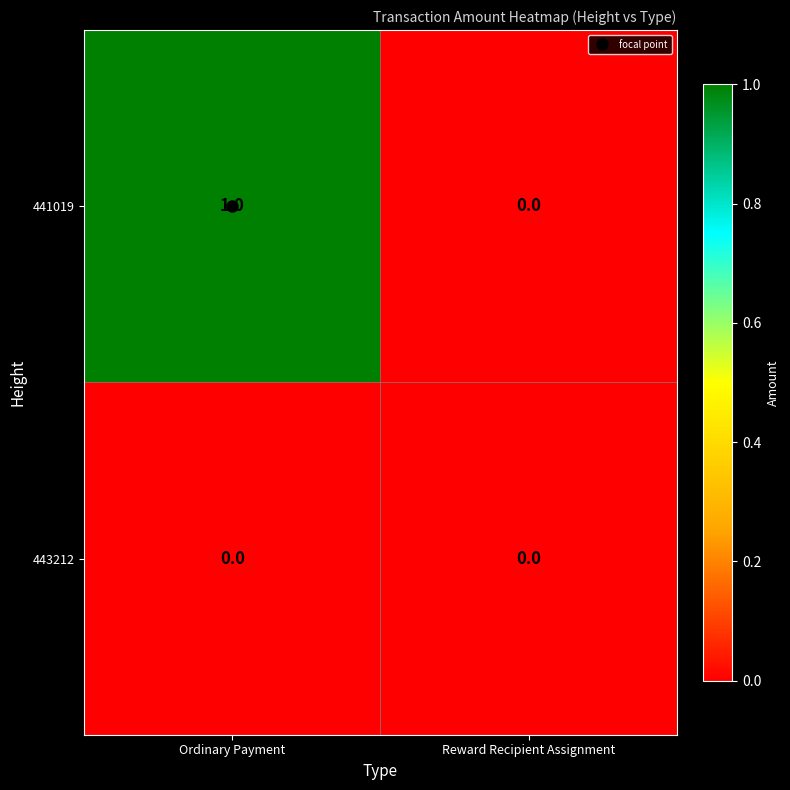

Where is 441019 nearest to the value 0?

Reward Recipient Assignment